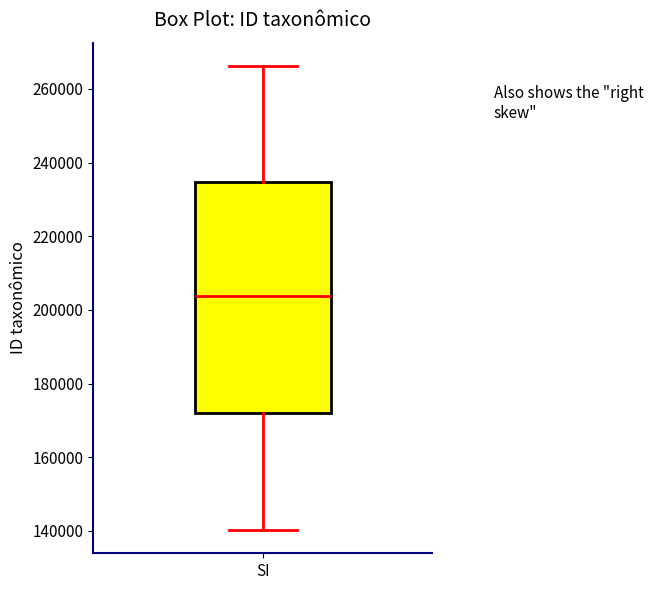

Transcribe this box plot: give where the median line is, the range the box spans, and where the two whiskers end, as read against the y-axis. The values are not printed on the chart, so give them approximately, as read against the axis.

median 204000, box 172000 to 234000, whiskers 140000 to 266000